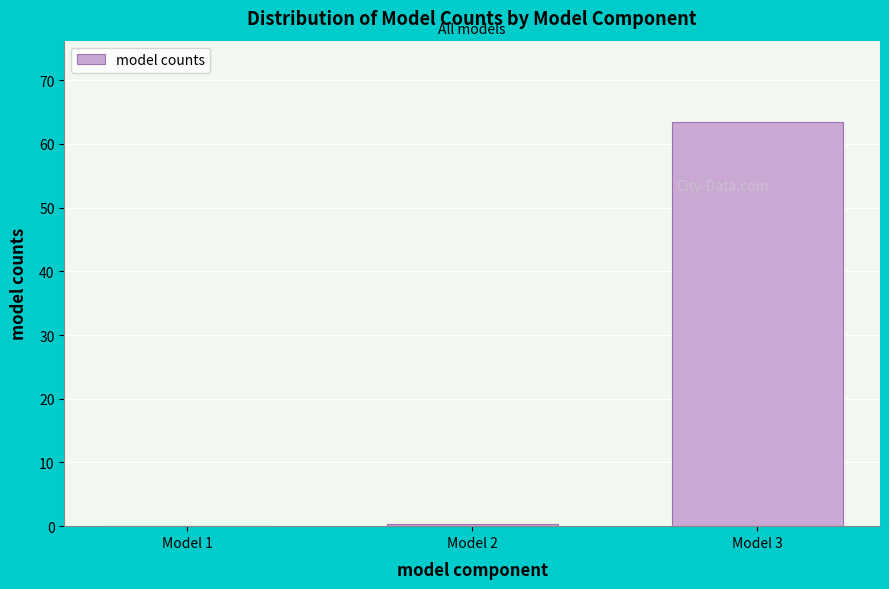

What is the sum of all values?

63.9